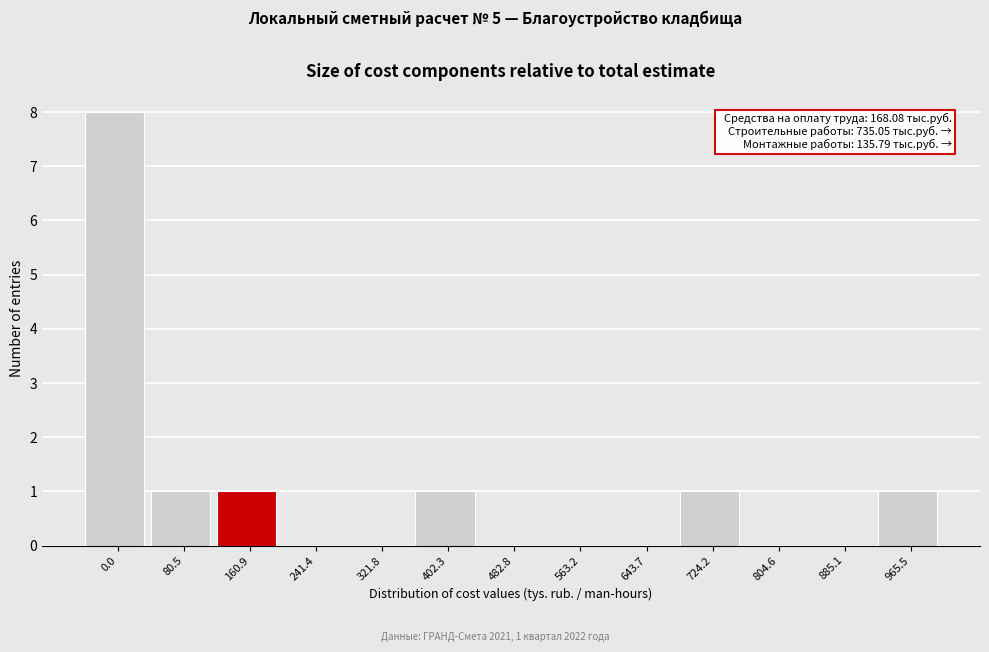

Reading right to left, list all the values displayed in this chart.

965.5=1	885.1=0	804.6=0	724.2=1	643.7=0	563.2=0	482.8=0	402.3=1	321.8=0	241.4=0	160.9=1	80.5=1	0.0=8